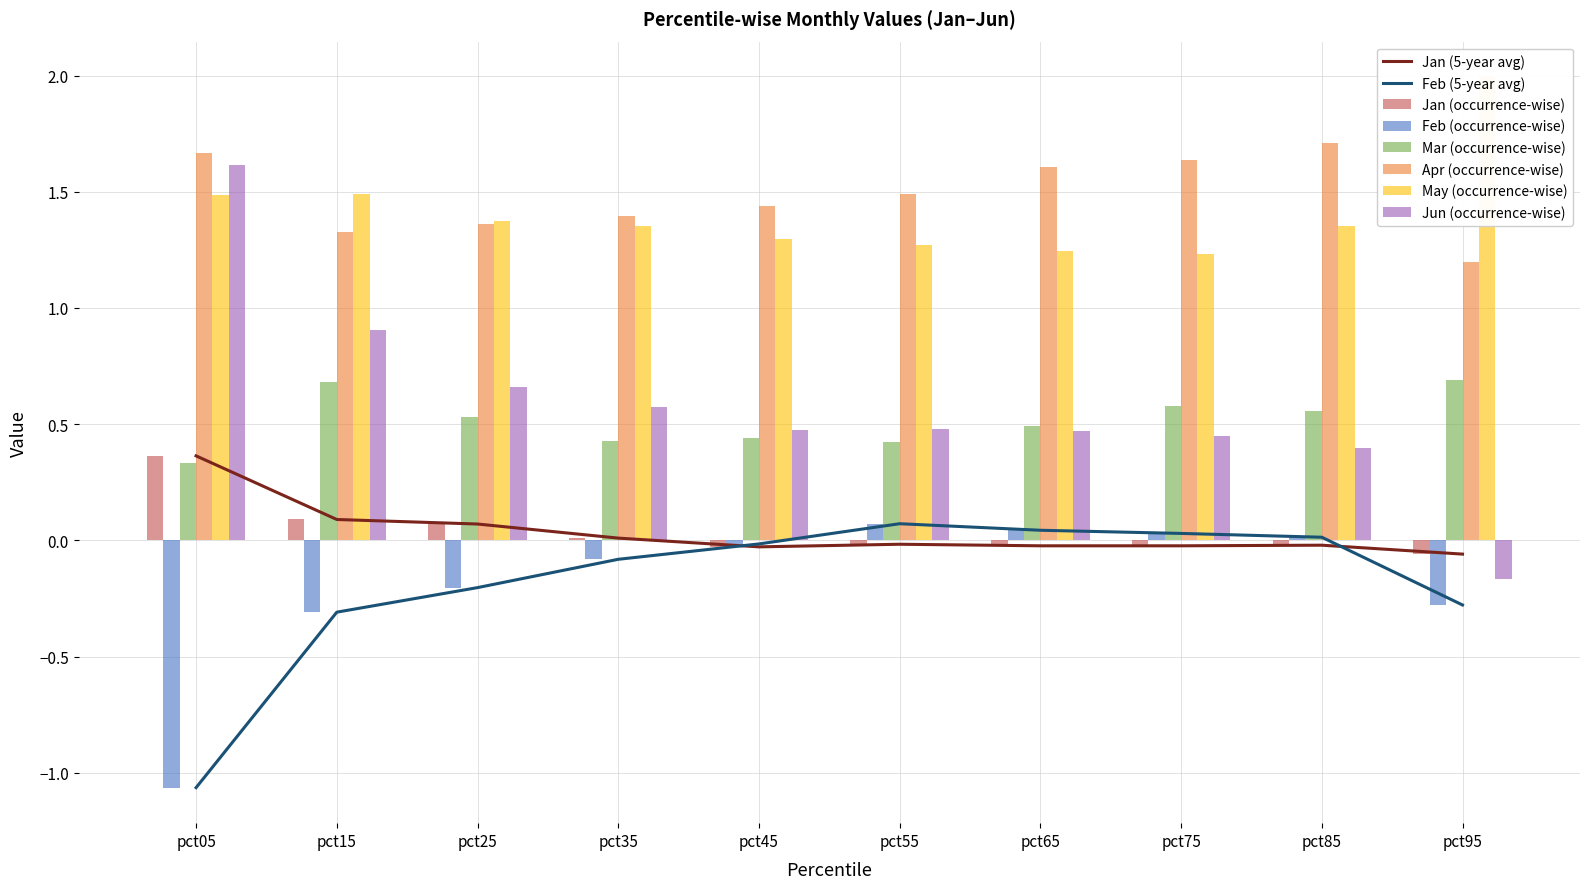

How many groups of bars are there?

10